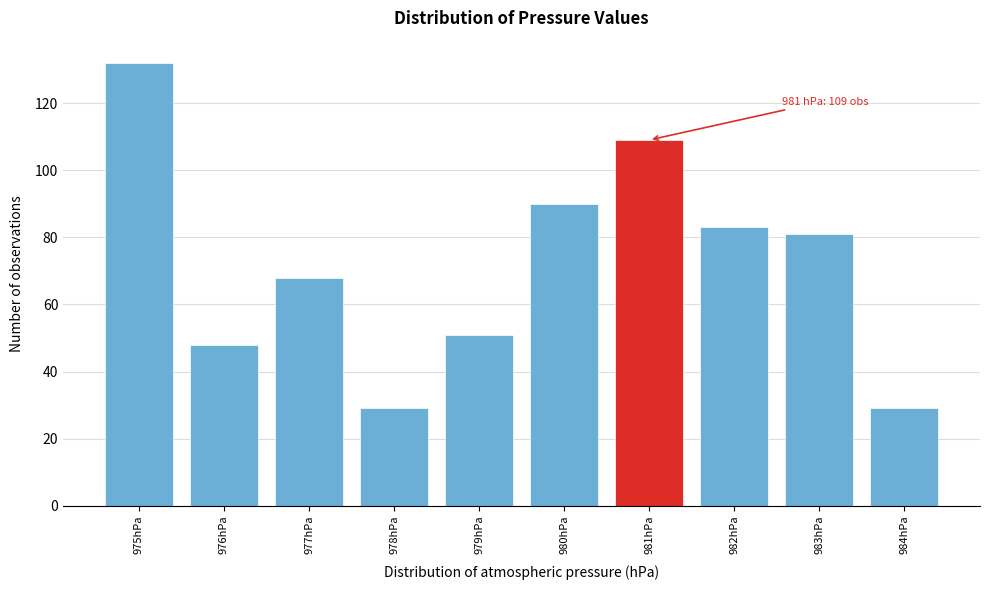

Which range on the x-axis has the tallest bar?

974.5 to 975.5